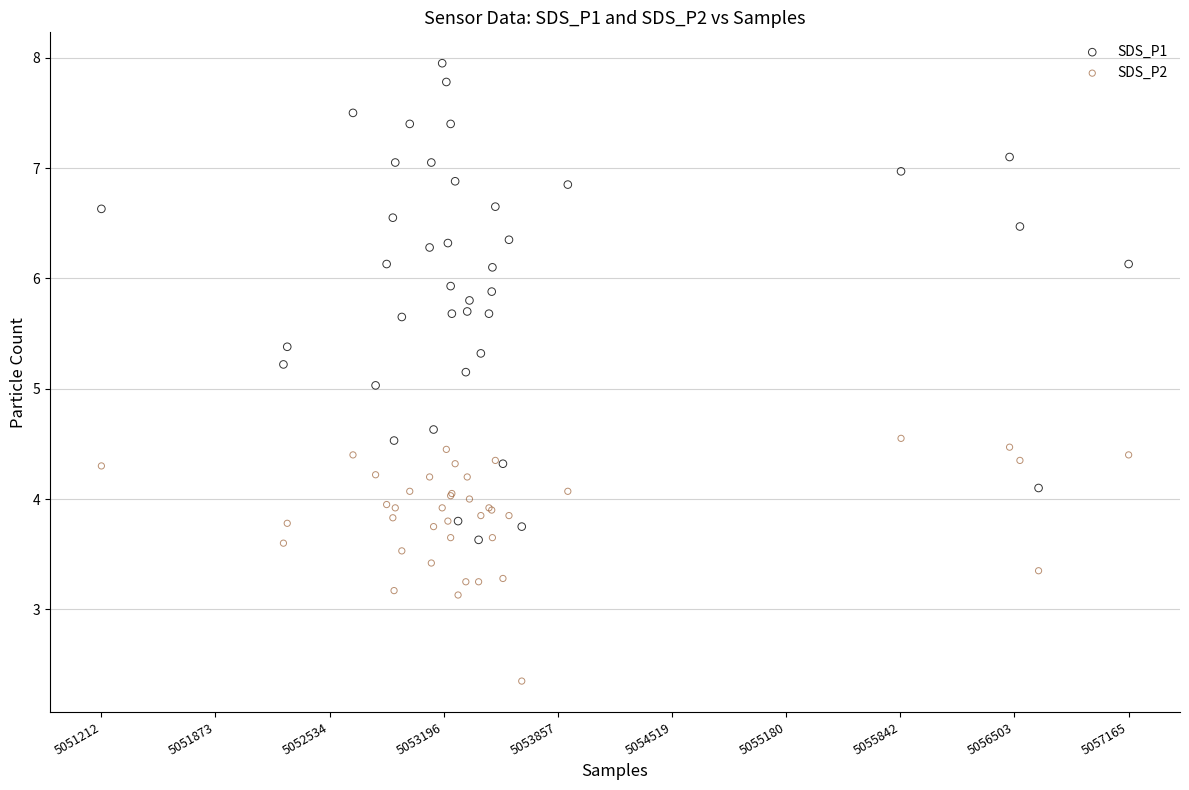

Which series reaches the minimum Y coordinate?

SDS_P2